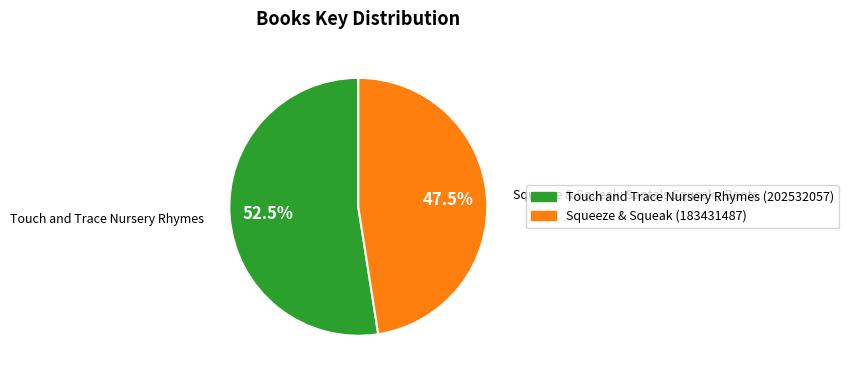

What is the smallest slice in the pie chart?

Squeeze & Squeak (183431487)